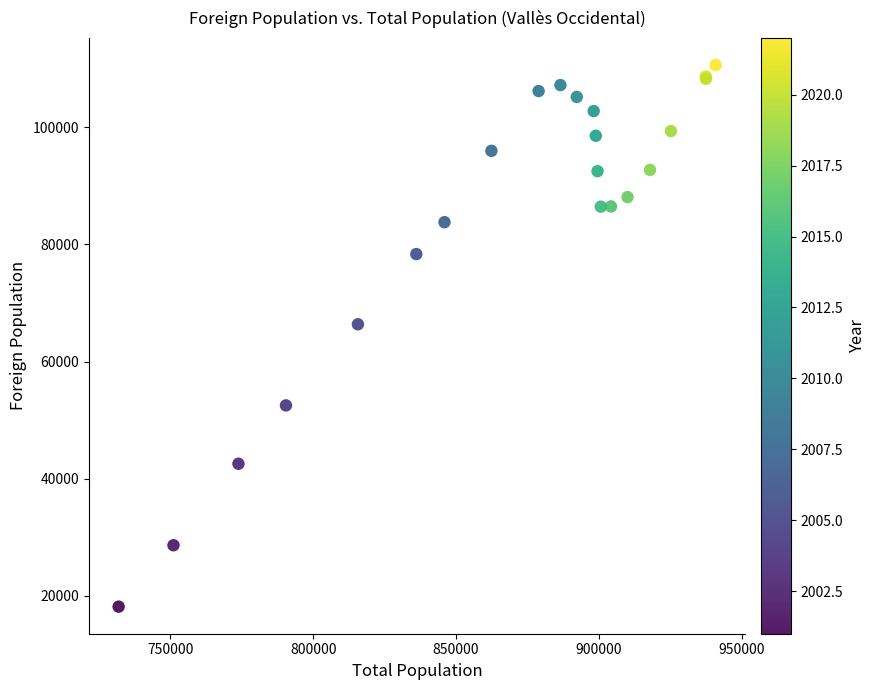

What Y value in the scatter plot is closest to 64382?

66358